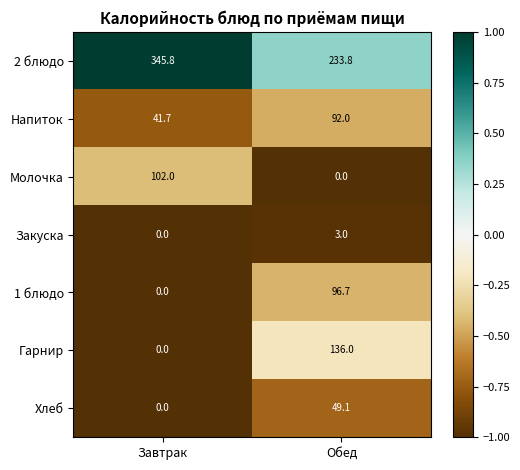

List the labels in order of 1 блюдо value, smallest first.

Завтрак, Обед